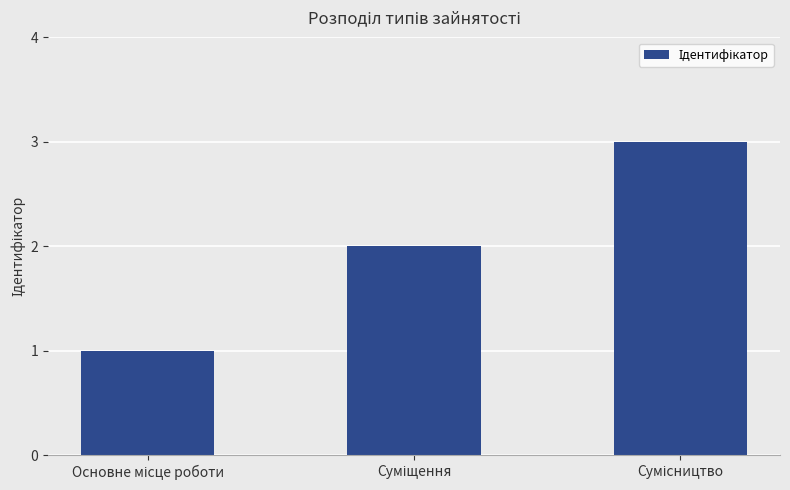

What is the maximum value shown in the chart?

3